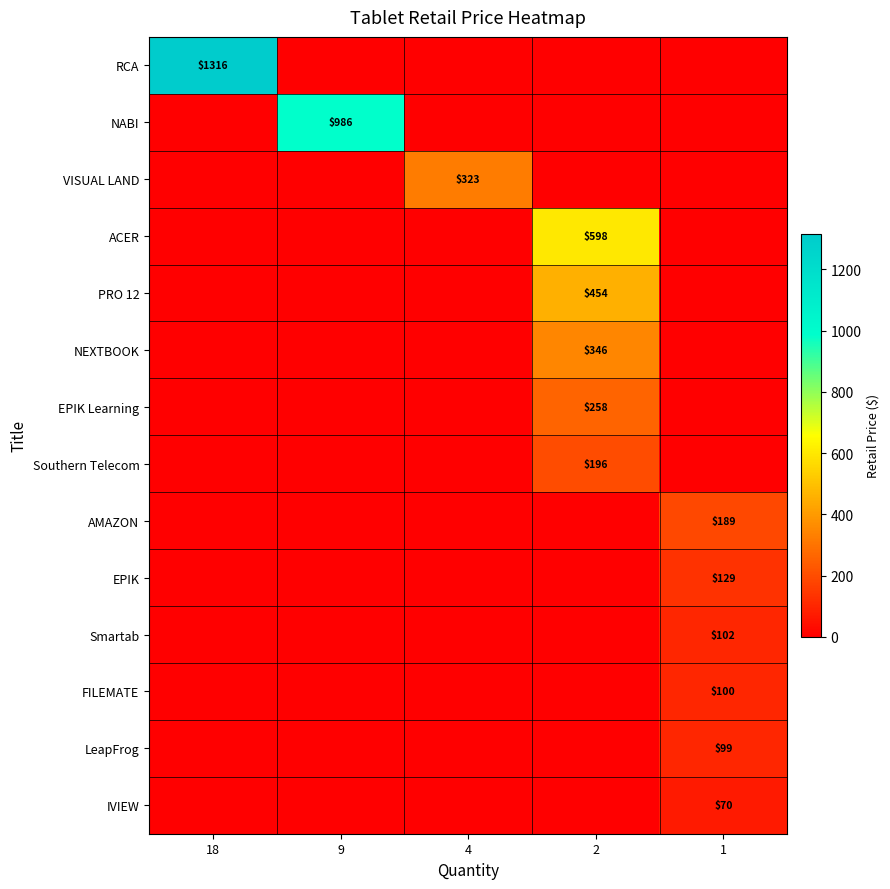

What is the sum of all row_9 values?

129.0